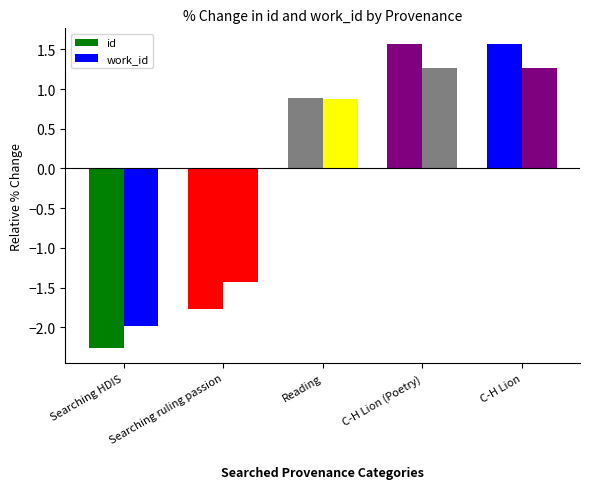

What is the difference between the highest and lowest values at C-H Lion (Poetry)?

0.3